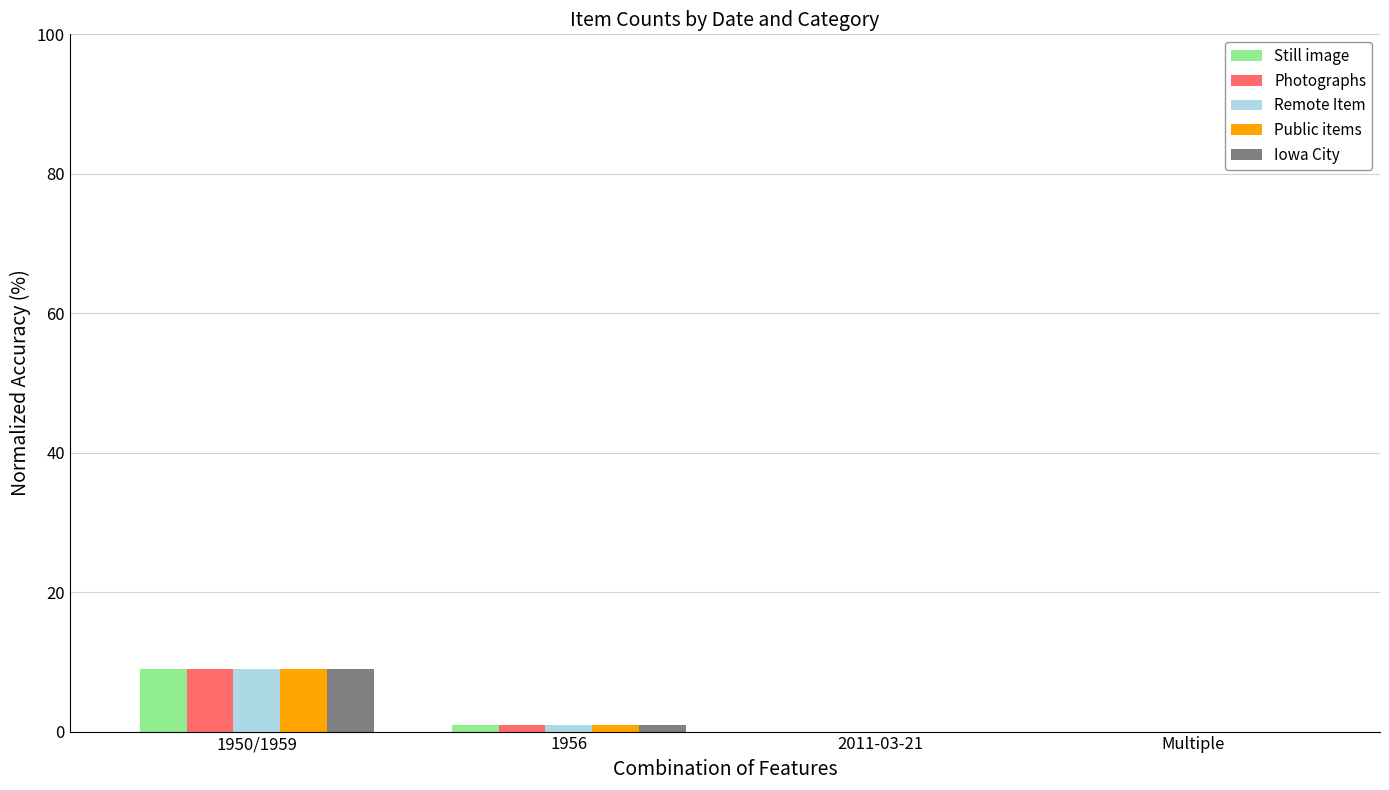

Are the bars grouped side by side (vs. stacked)?

Yes